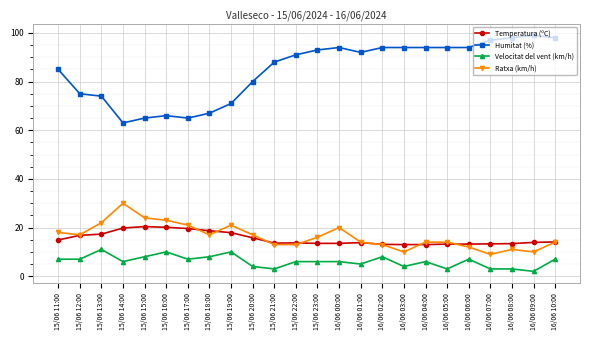

How many distinct data groups are displayed?

4